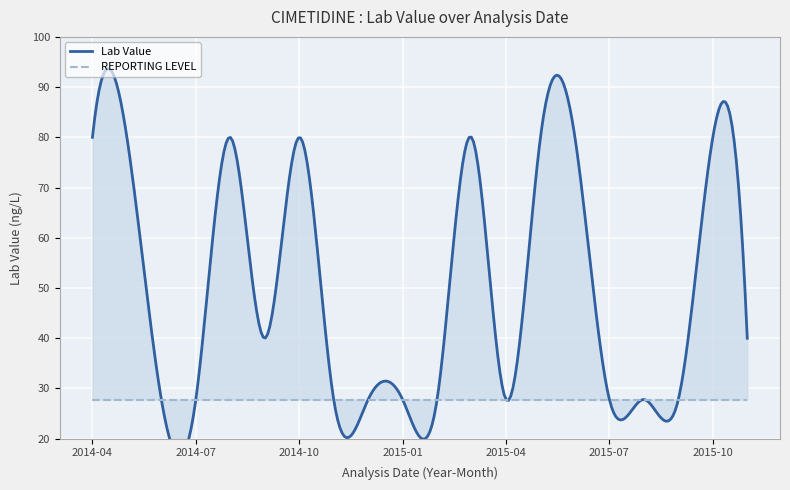

At how many categories does at least one series exceed 28?

10